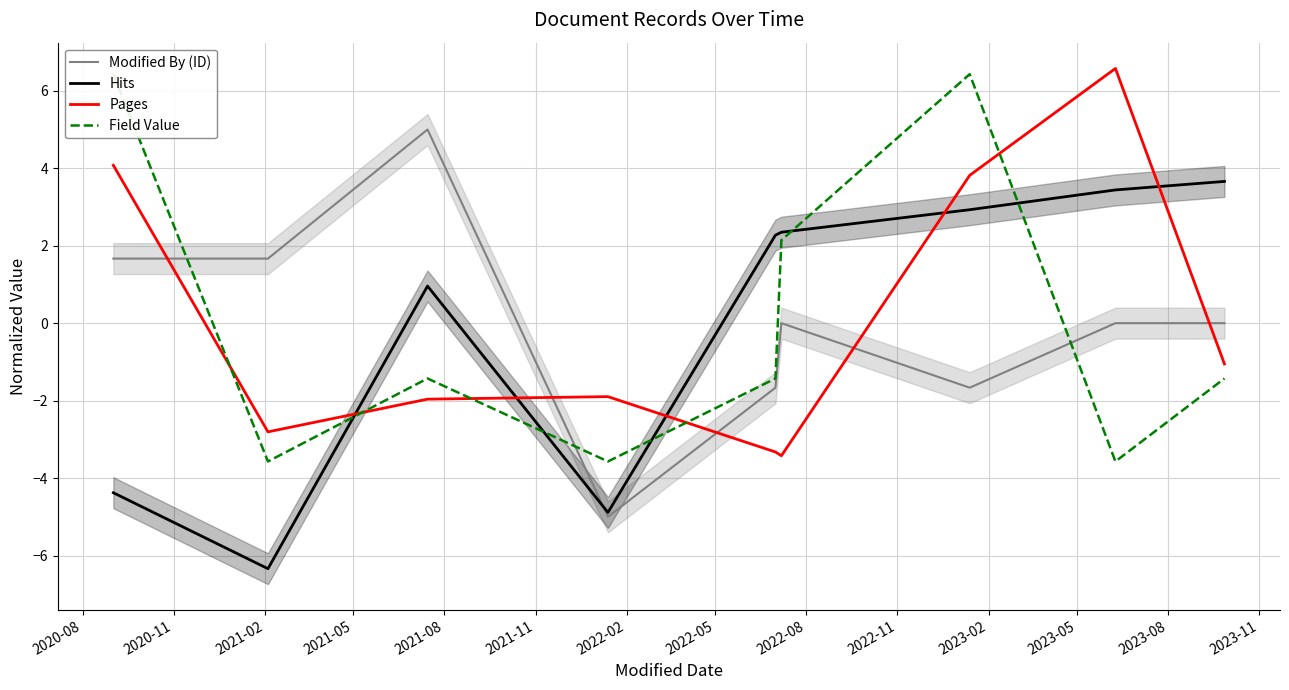

What is the maximum value for Hits?

3.7